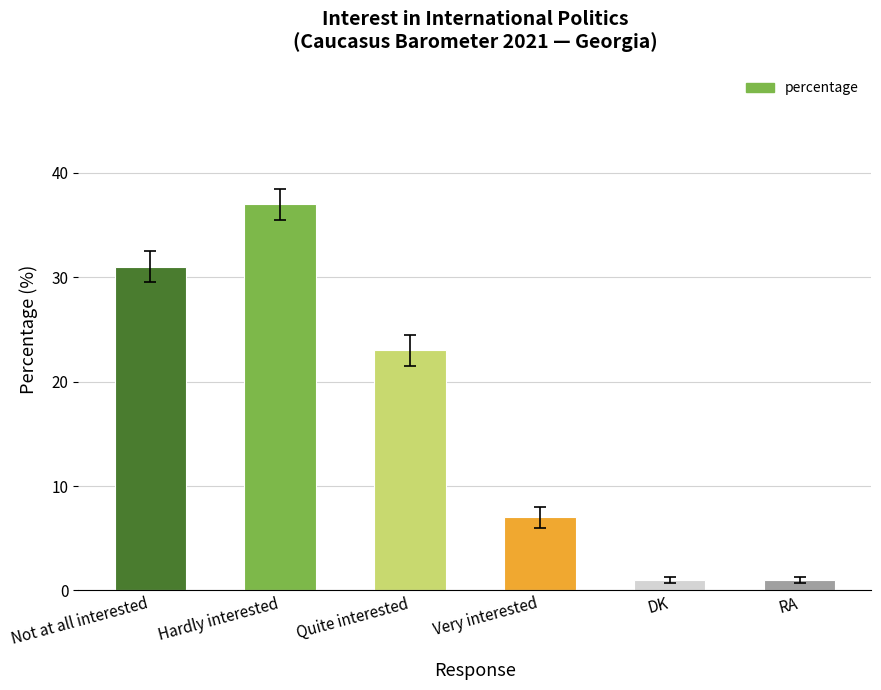

What is the sum of all values?

100